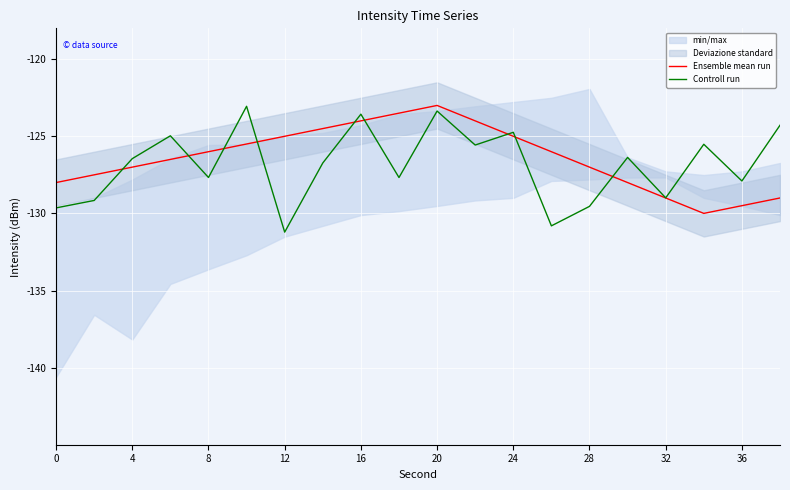

The value of Controll run at 4 is -206.9. True or false?

False